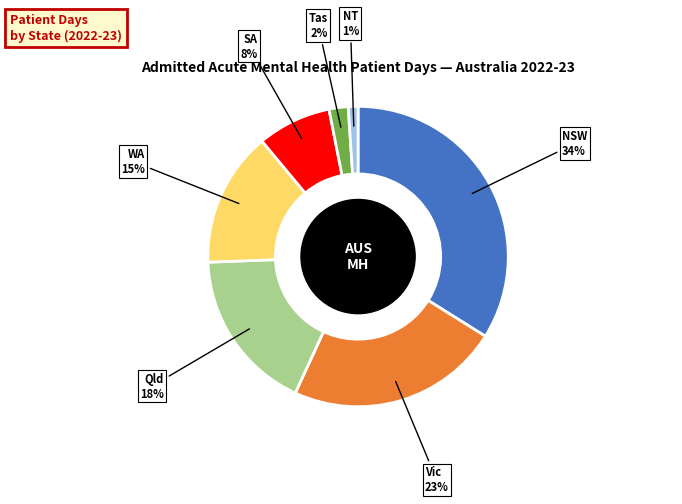

Do Vic and WA together represent more than half of the pie?

No